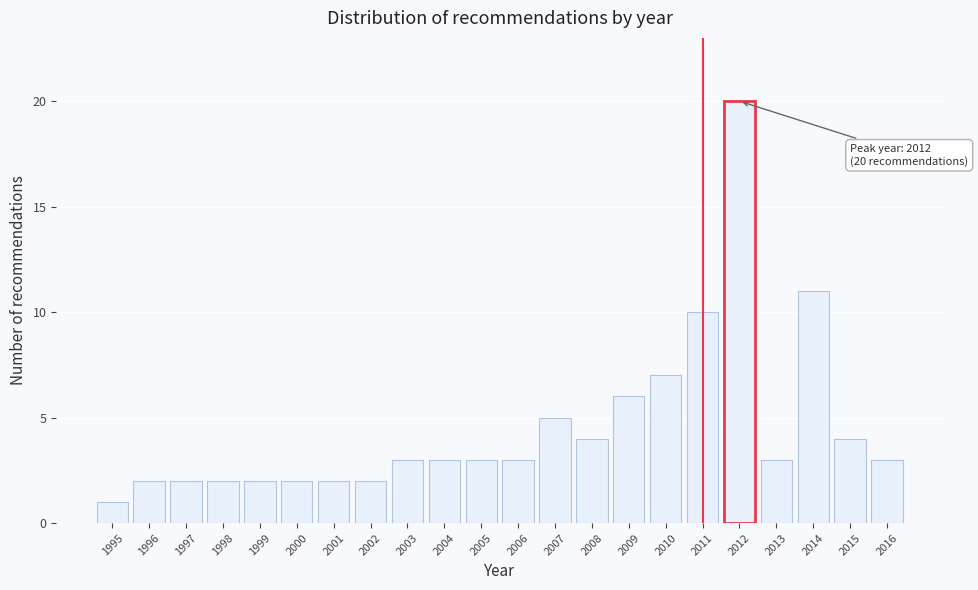

Reading left to right, transcribe all the data shown in this chart.

1	2	2	2	2	2	2	2	3	3	3	3	5	4	6	7	10	20	3	11	4	3